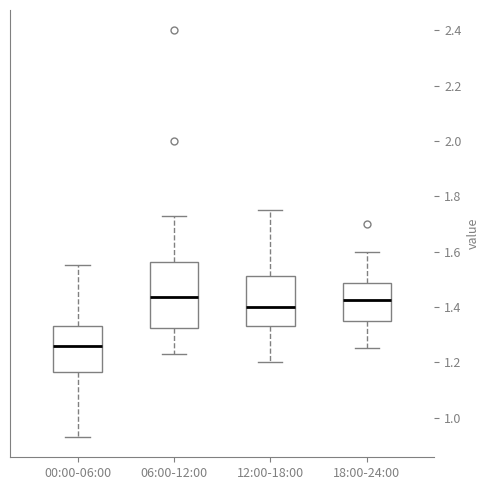

Reading left to right, transcribe this box plot: for each box, give where its median line is, the range the box spans, and where its two whiskers end, as read against the y-axis. The values are not printed on the chart, so give them approximately, as read against the axis.

00:00-06:00: median 1.26, box 1.16 to 1.34, whiskers 0.94 to 1.56
06:00-12:00: median 1.44, box 1.32 to 1.56, whiskers 1.24 to 1.74
12:00-18:00: median 1.40, box 1.34 to 1.52, whiskers 1.20 to 1.76
18:00-24:00: median 1.42, box 1.36 to 1.48, whiskers 1.26 to 1.60